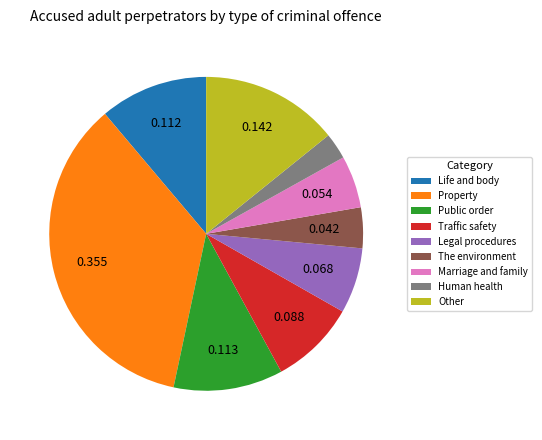

True or false: Traffic safety accounts for 18% of the total.

False